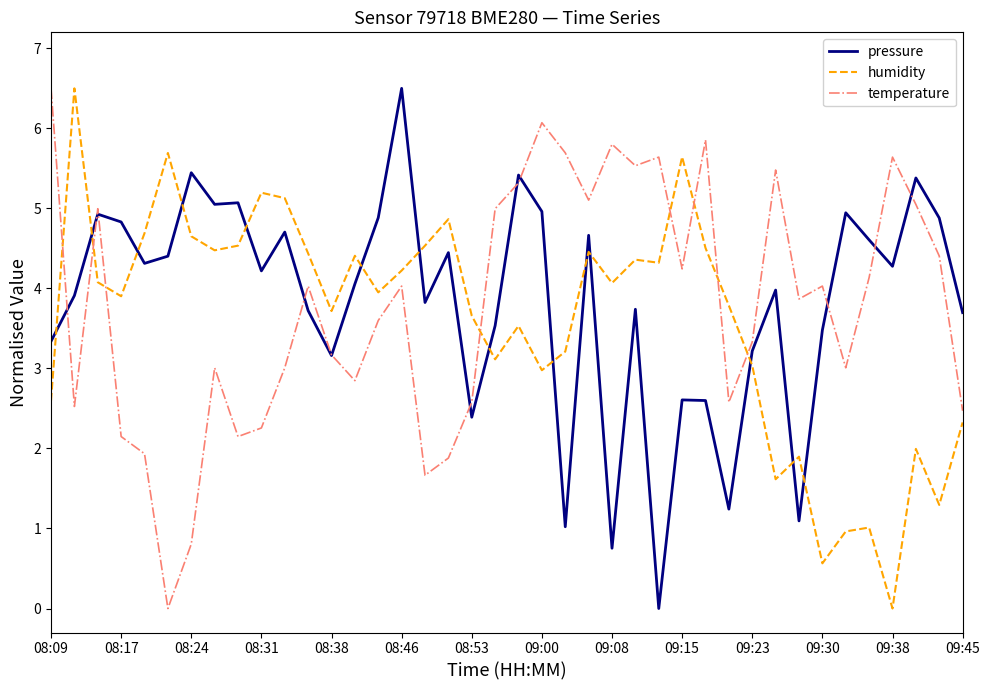

What is the highest value of the pressure series?

6.5